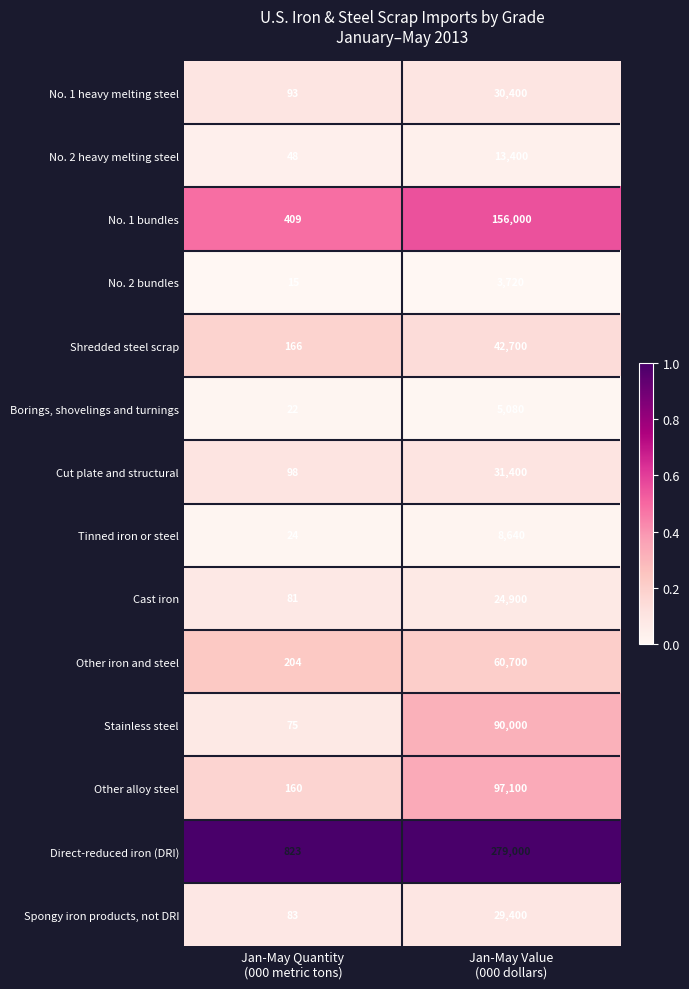

What is the minimum value shown in the chart?

15